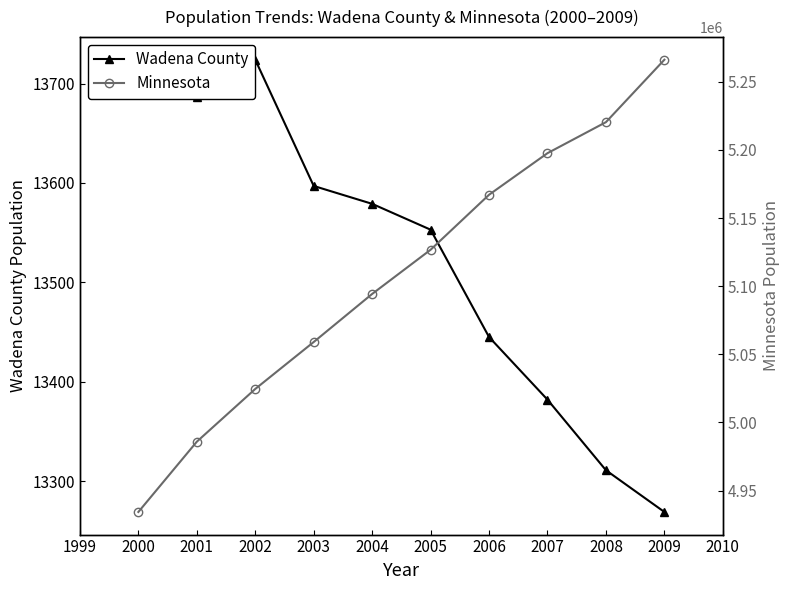

The value of Wadena County at 2003 is 13597. True or false?

True